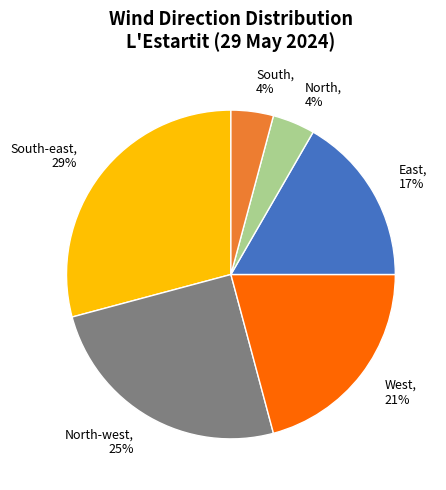

Is there a majority slice in this chart?

No